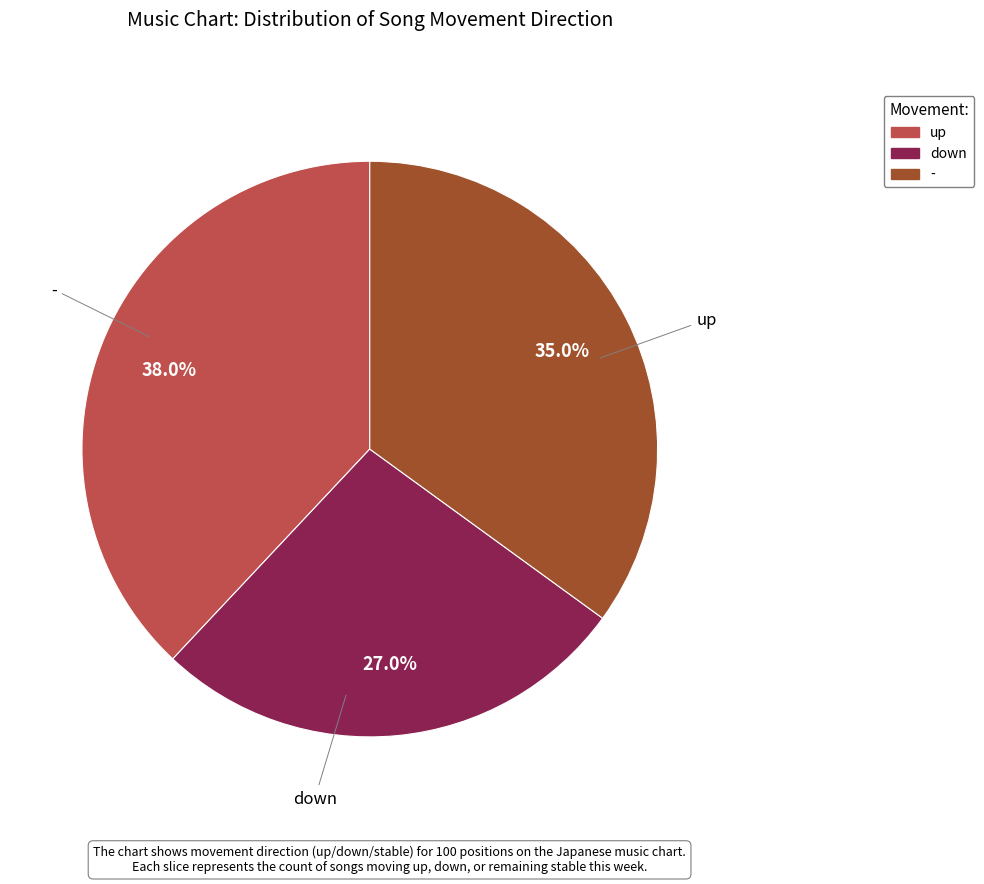

Which category has the smallest portion of the pie?

down